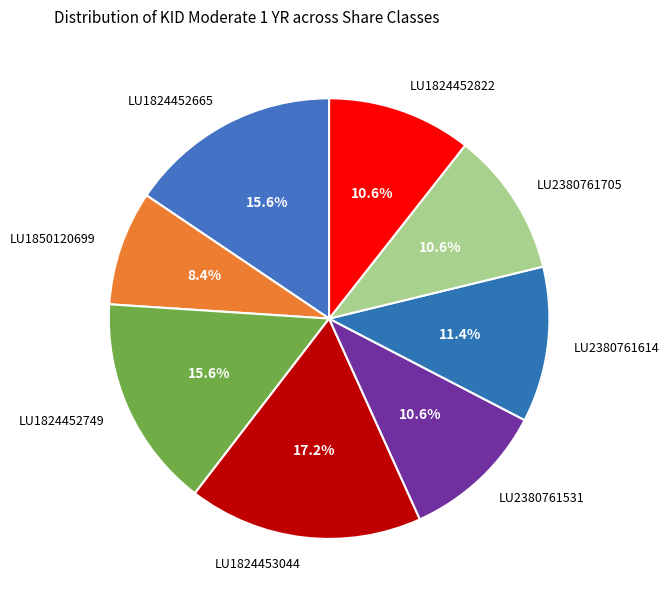

To the nearest percent, what percentage of the pie is LU2380761531?

11%